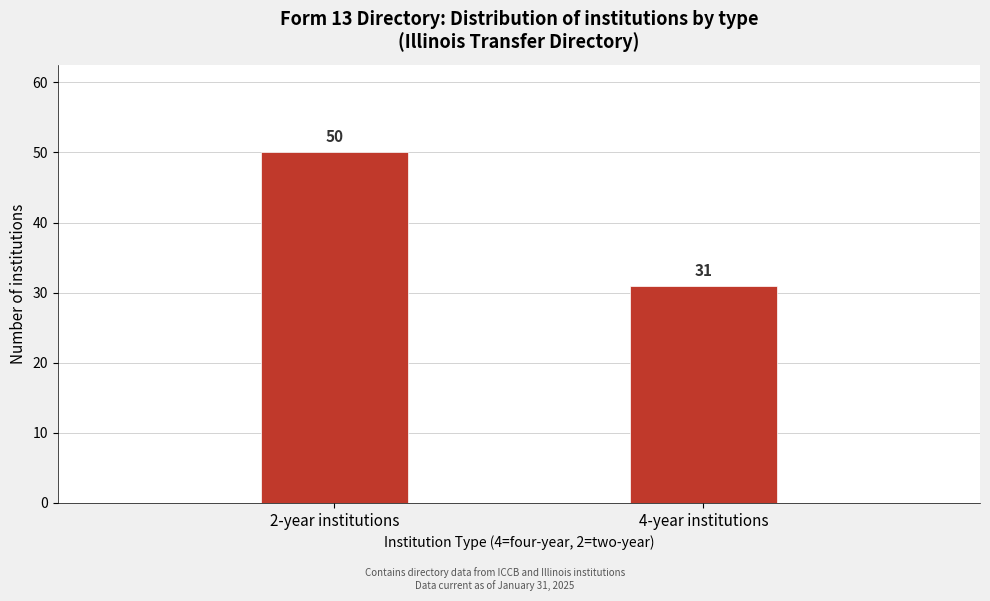

Reading left to right, transcribe all the data shown in this chart.

2-year institutions=50	4-year institutions=31